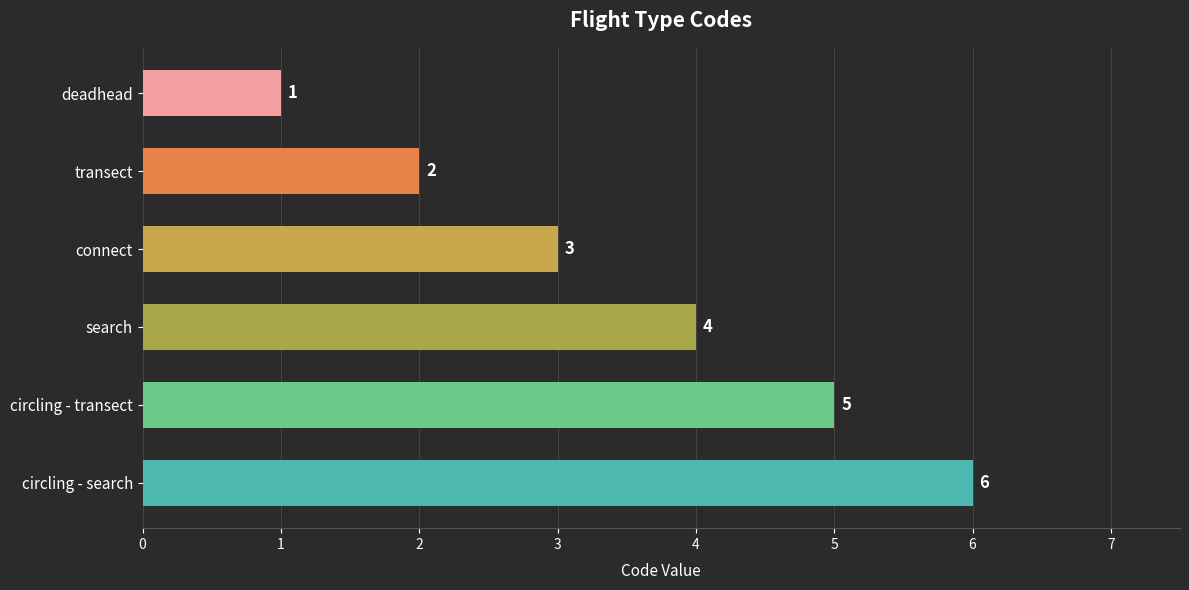

Count the values in the range 2 to 5.

4